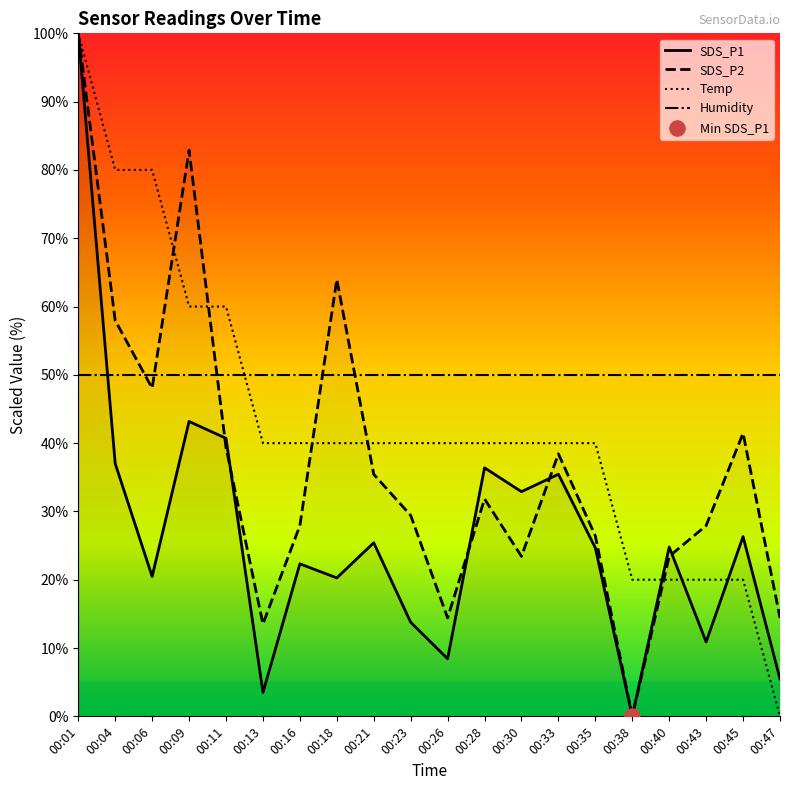

At how many categories does at least one series exceed 72?

4